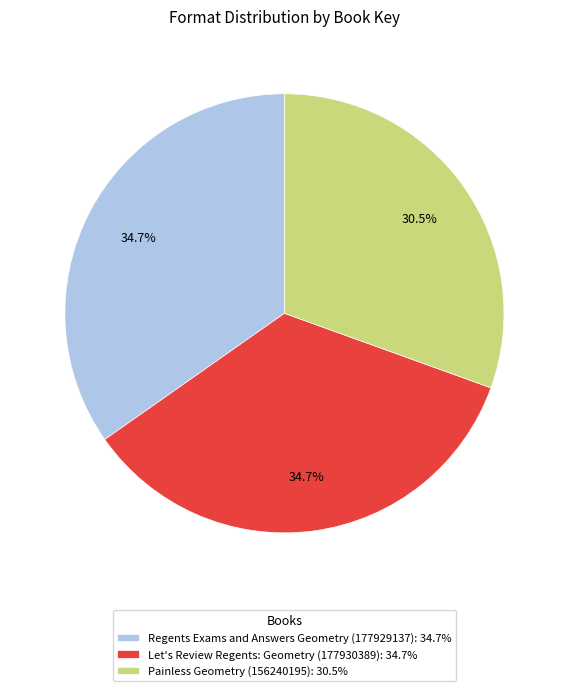

Is there a majority slice in this chart?

No